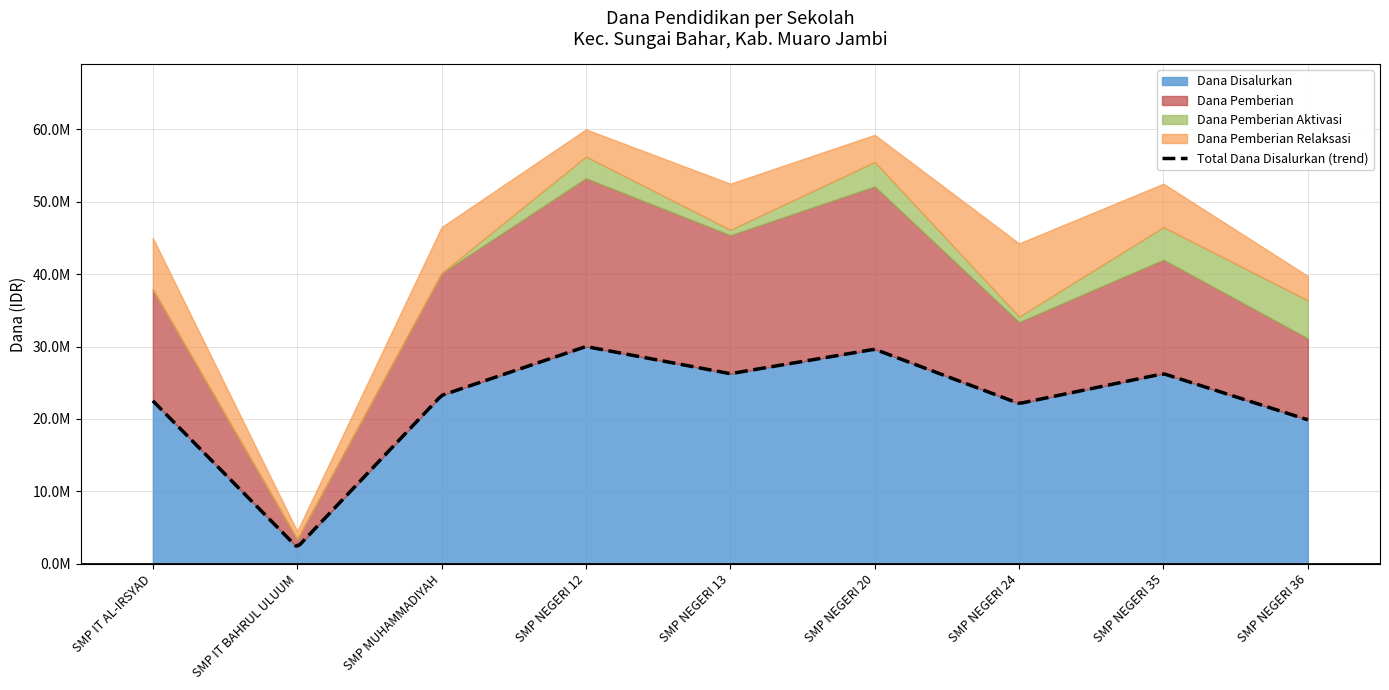

The value of Dana Pemberian Relaksasi at SMP NEGERI 24 is 10125000. True or false?

True